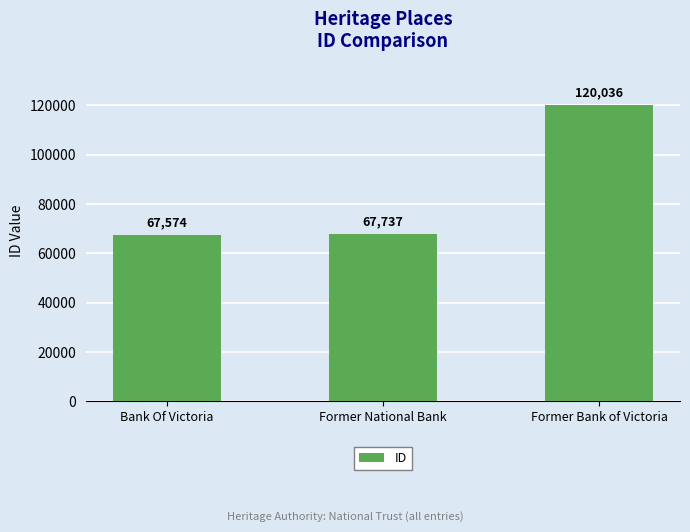

What position from the right is Bank Of Victoria?

3